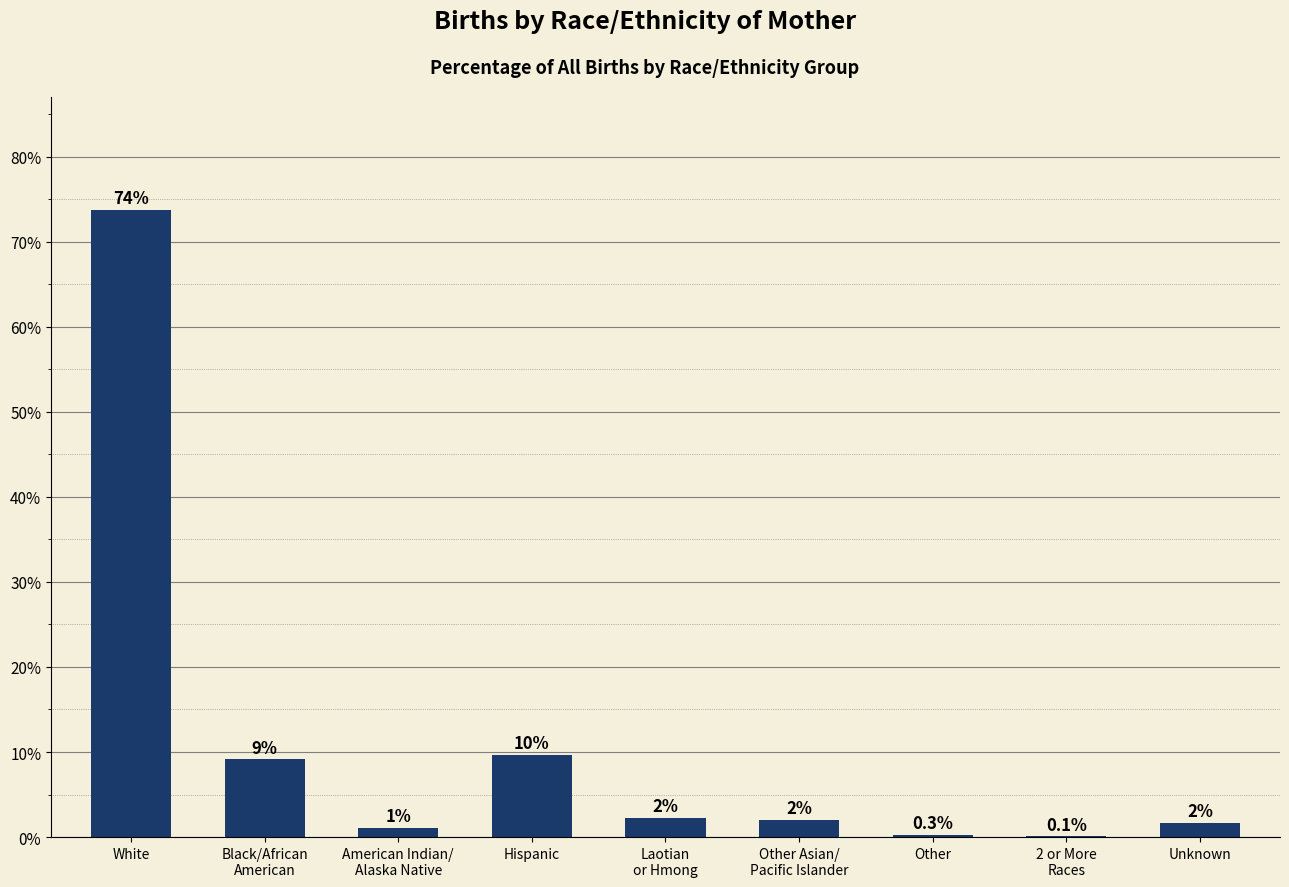

What is the change in value from Laotian
or Hmong to Other Asian/
Pacific Islander?

-0.2